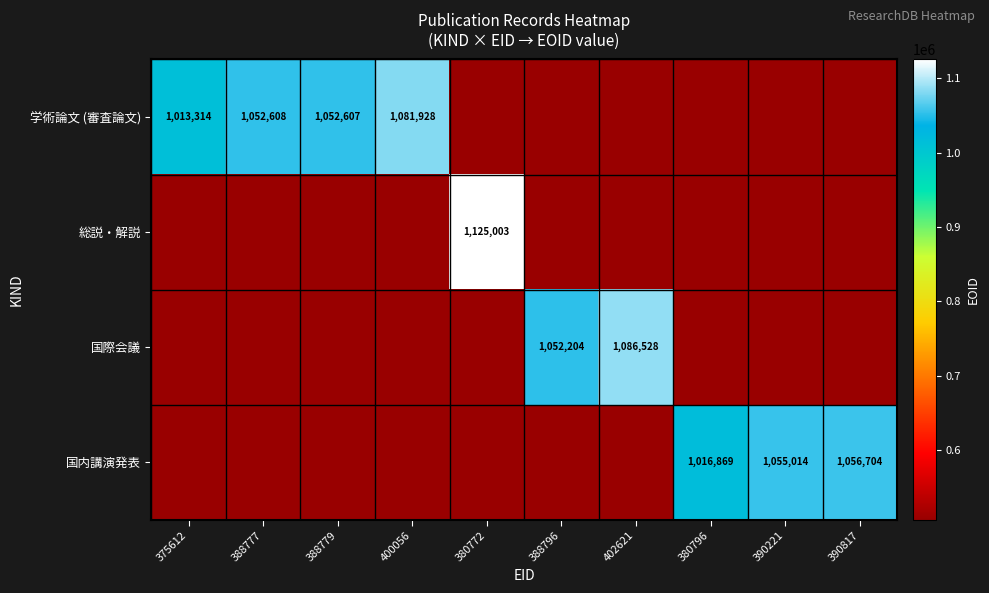

True or false: 国内講演発表 has a value of 1055014 at 390221.

True